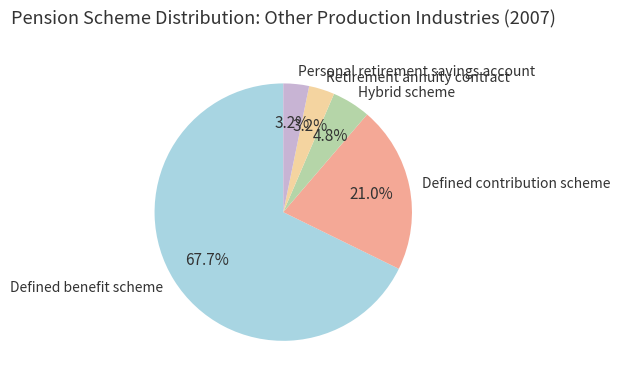

Which has a higher value, Retirement annuity contract or Defined contribution scheme?

Defined contribution scheme